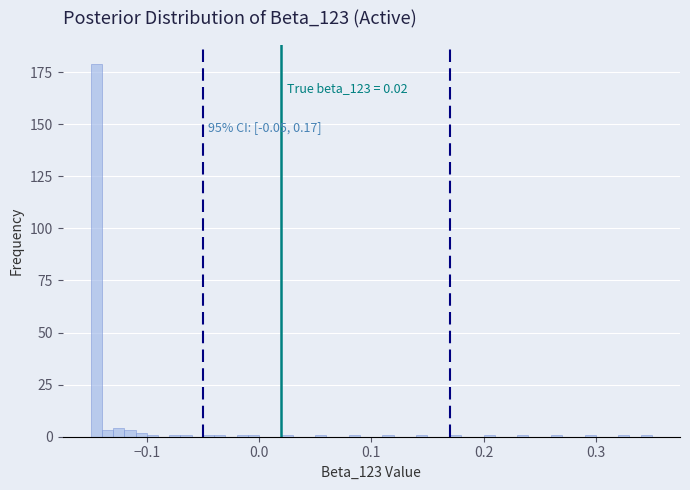

Read against the x-axis, roughly where is the centre of the tallest bar?

-0.14